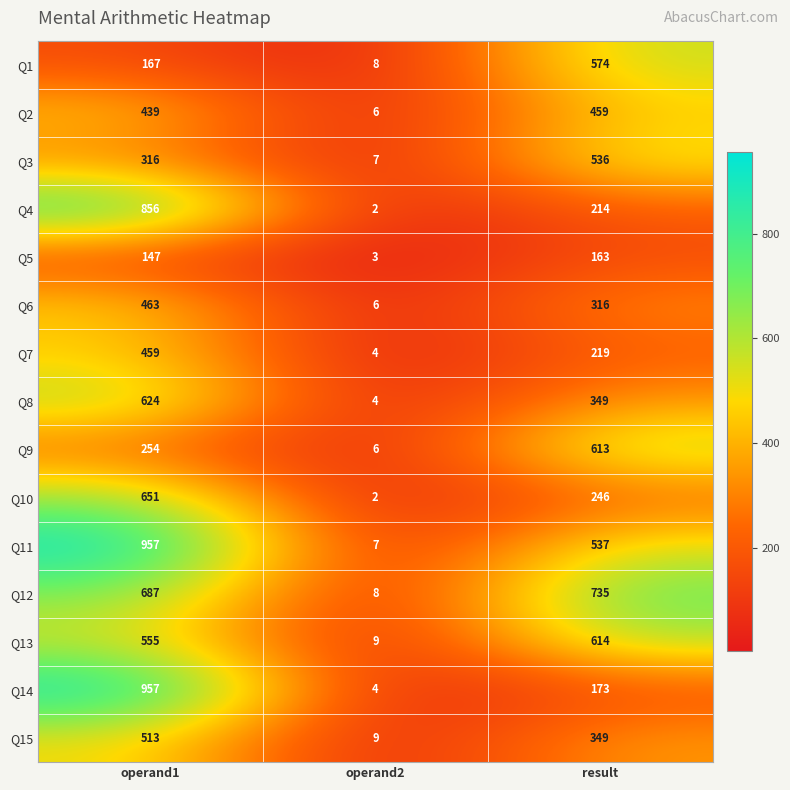

Between operand1 and result, which series saw the biggest shift?

Q14